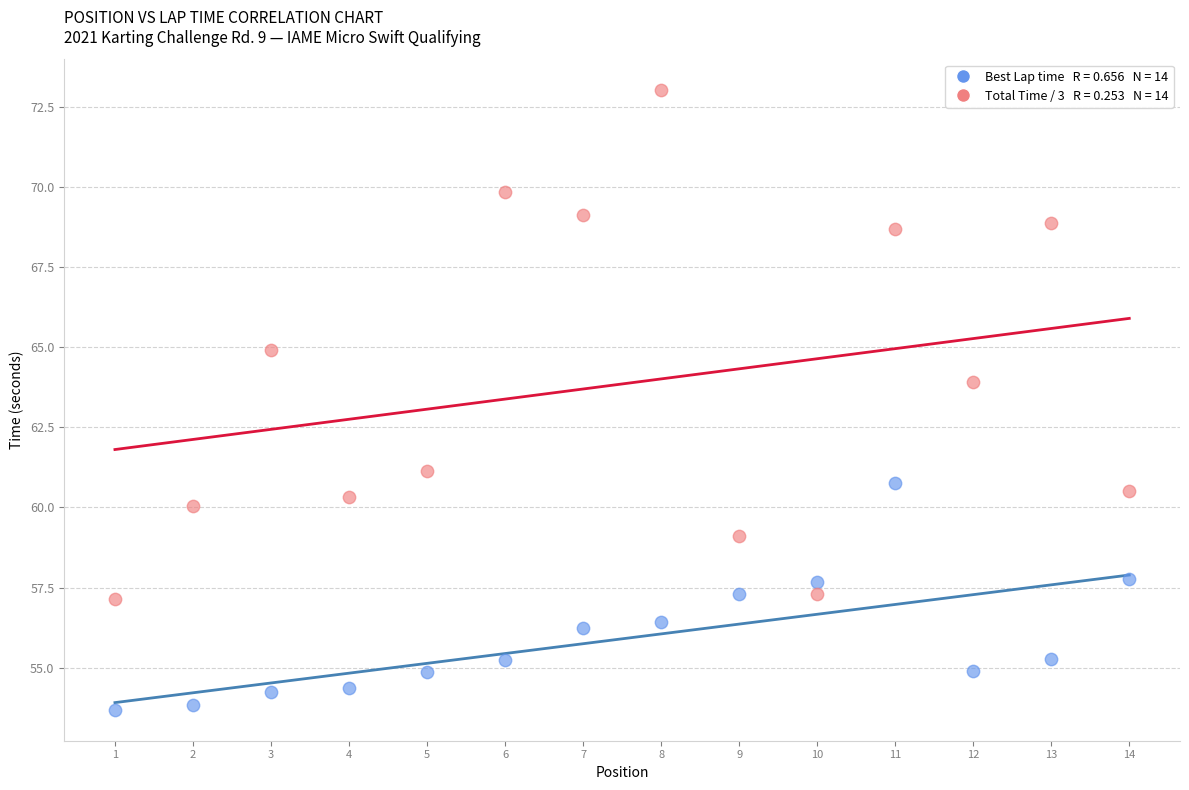

Across all series, what Y value is closest to 63?

63.9